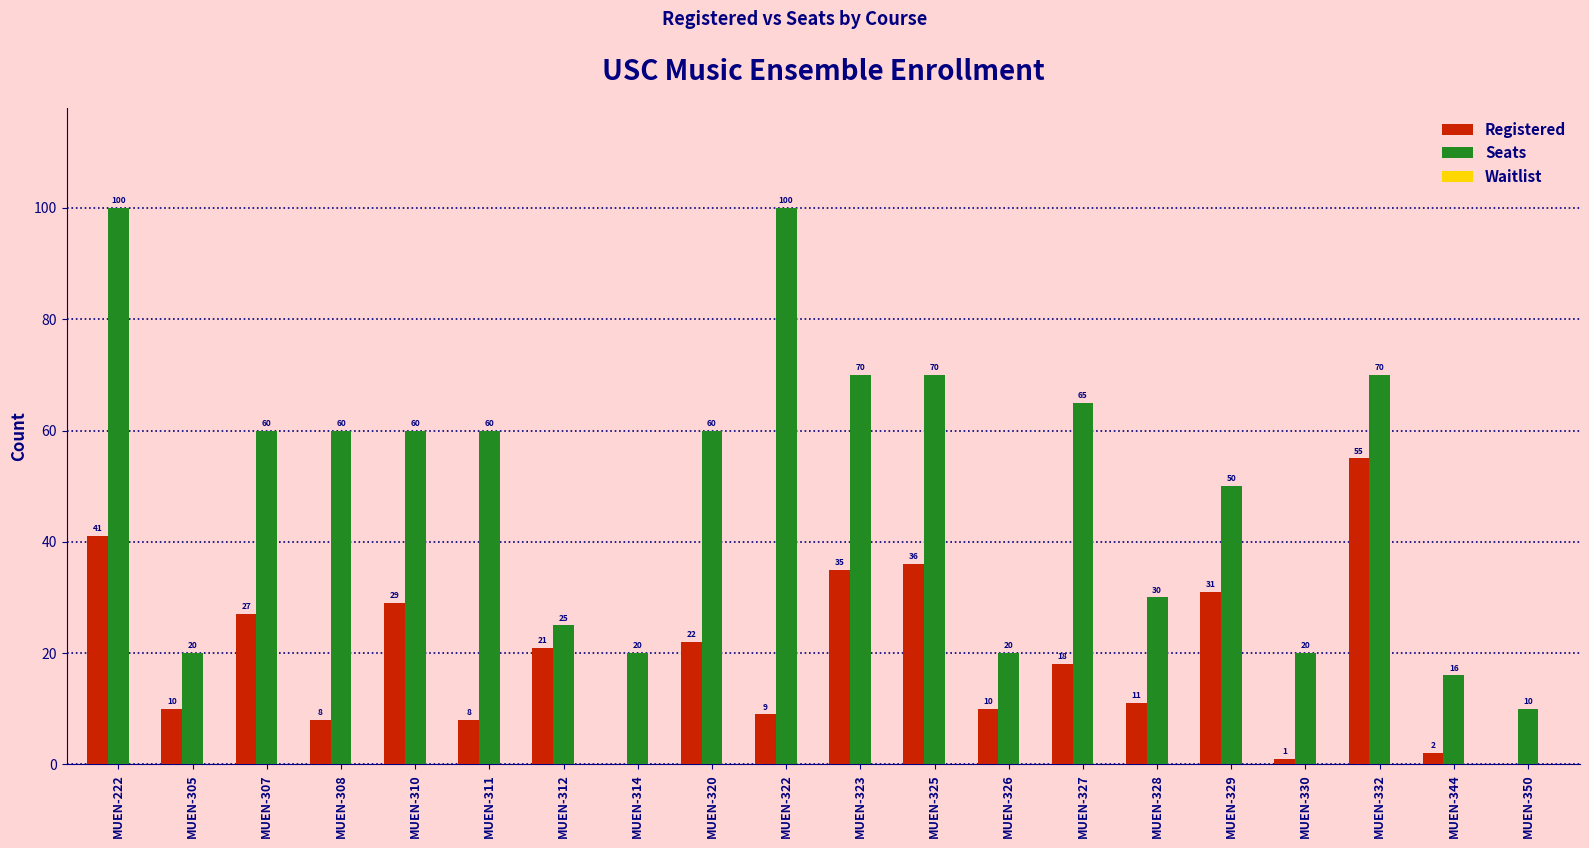

How many groups of bars are there?

20